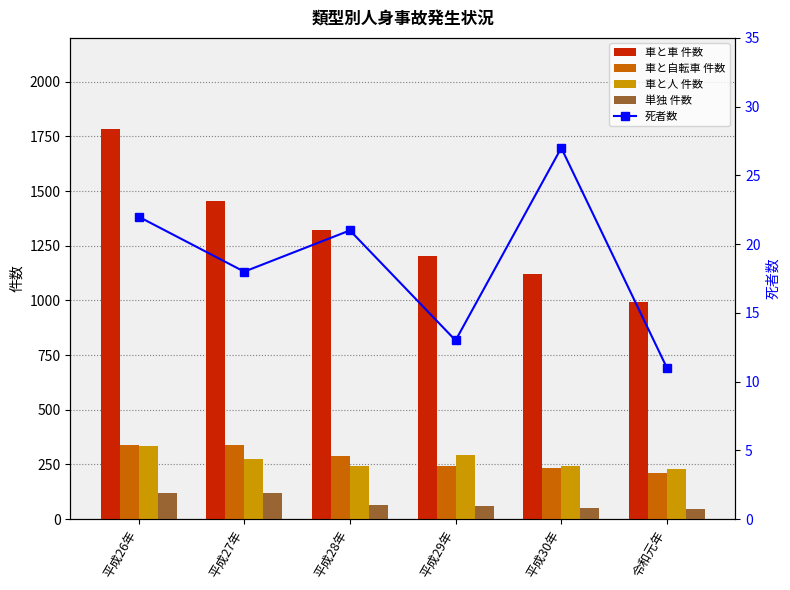

What are all the series names shown in the legend?

車と車 件数, 車と自転車 件数, 車と人 件数, 単独 件数, 死者数